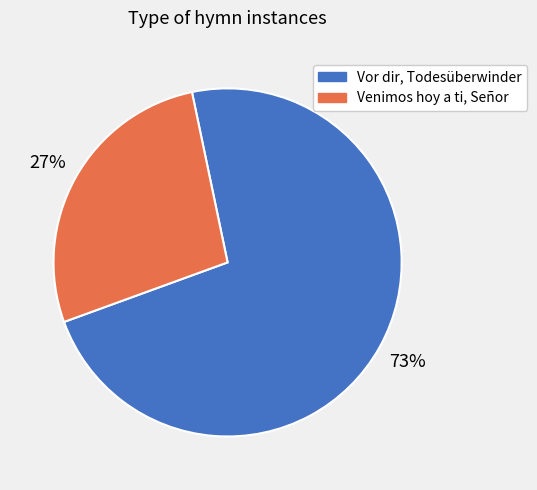

Which slice is the largest?

Vor dir, Todesüberwinder